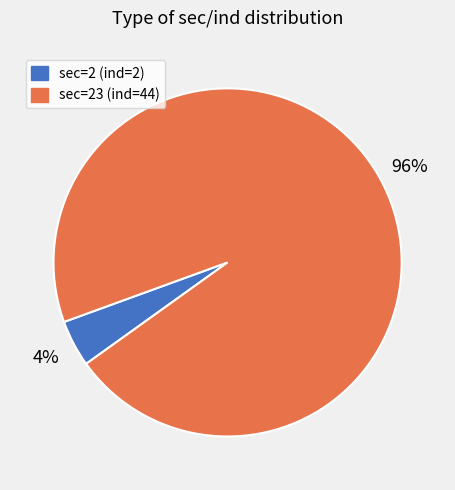

To the nearest percent, what is the average slice percentage?

50%